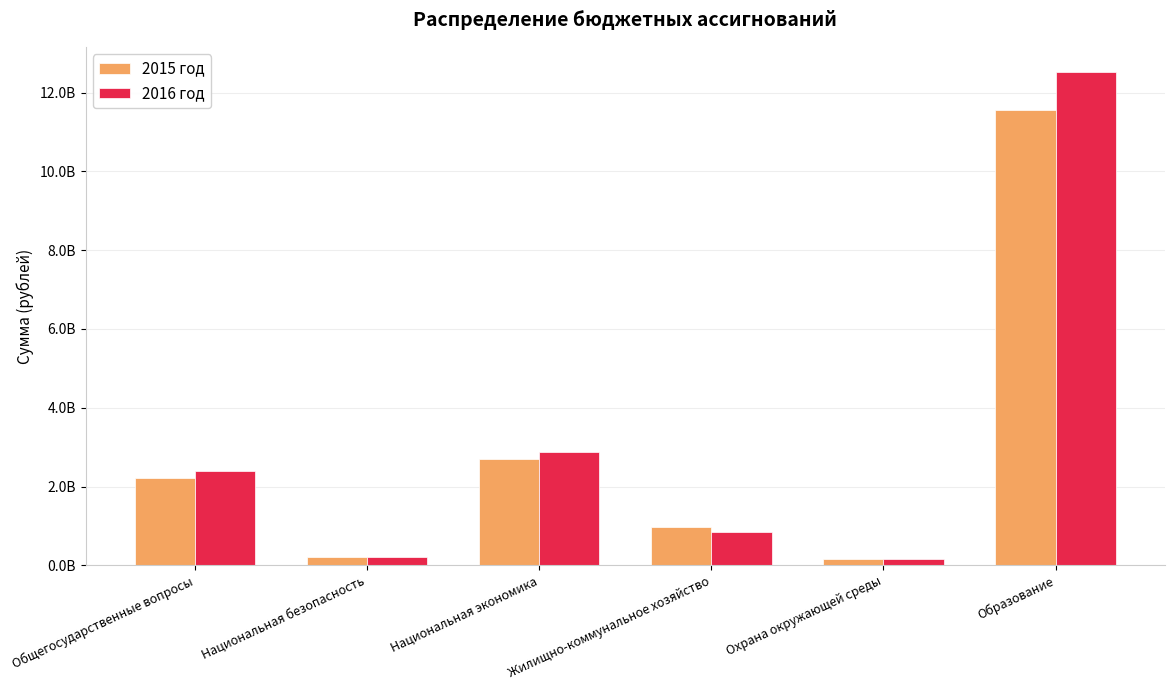

Which series has the widest spread of values?

2016 год